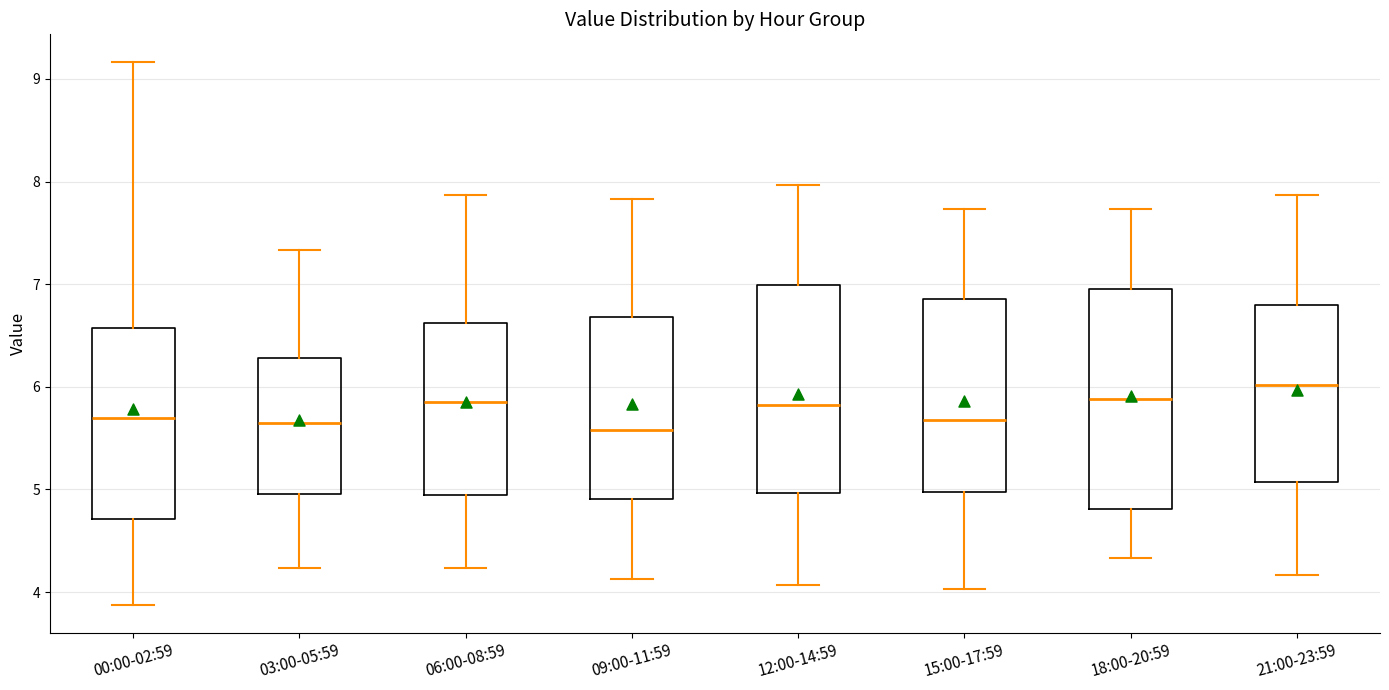

Which box is the tallest, from its lower edge to its upper edge?

18:00-20:59